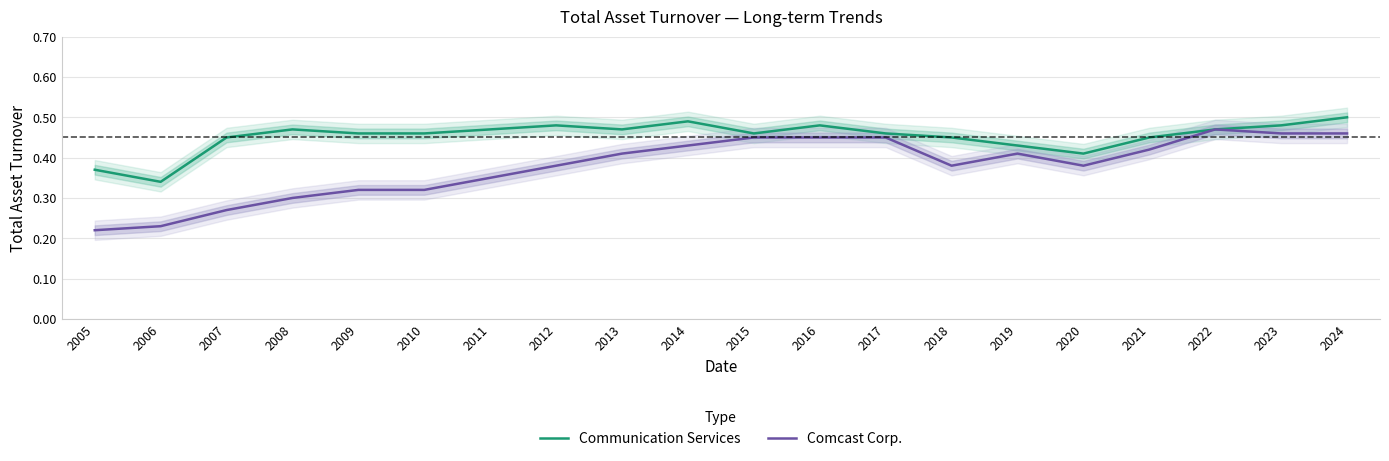

Reading left to right, list all the values displayed in this chart.

Communication Services: 2005=0.4	2006=0.3	2007=0.5	2008=0.5	2009=0.5	2010=0.5	2011=0.5	2012=0.5	2013=0.5	2014=0.5	2015=0.5	2016=0.5	2017=0.5	2018=0.5	2019=0.4	2020=0.4	2021=0.5	2022=0.5	2023=0.5	2024=0.5
Comcast Corp.: 2005=0.2	2006=0.2	2007=0.3	2008=0.3	2009=0.3	2010=0.3	2011=0.3	2012=0.4	2013=0.4	2014=0.4	2015=0.5	2016=0.5	2017=0.5	2018=0.4	2019=0.4	2020=0.4	2021=0.4	2022=0.5	2023=0.5	2024=0.5